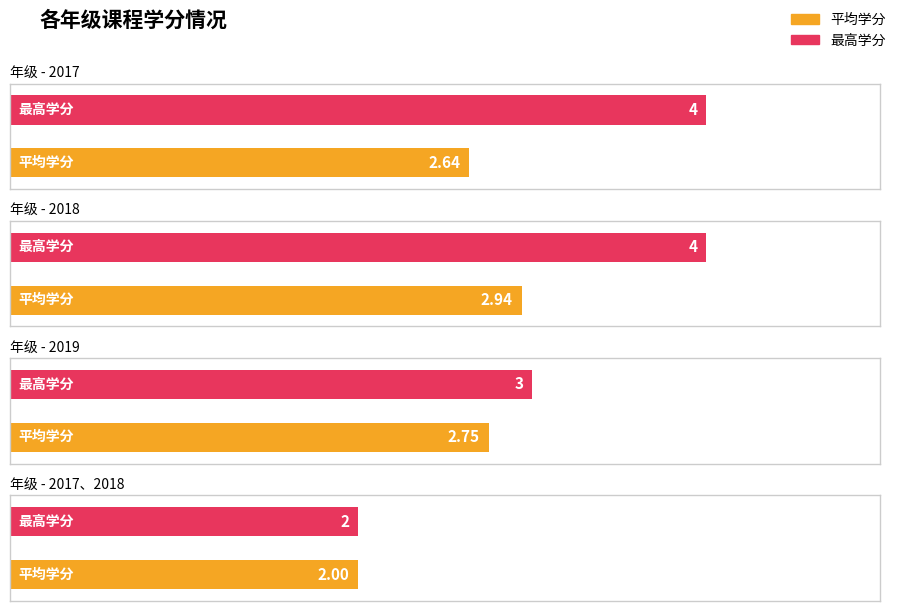

Is the value of 最高学分 at 2018 greater than the value of 平均学分 at 2018?

Yes